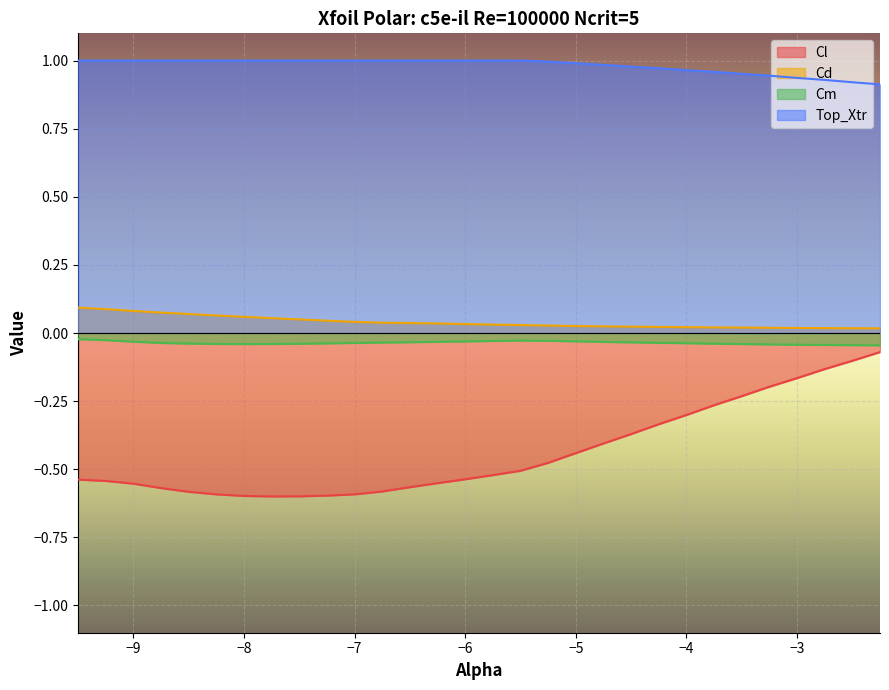

What position from the left is -6.0?

15